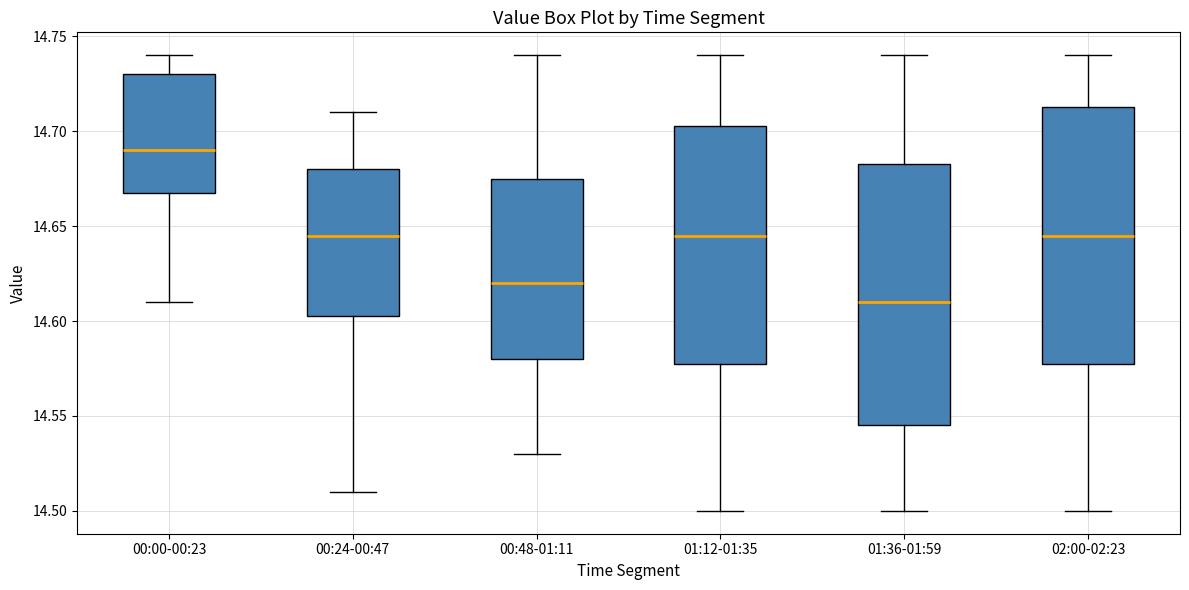

Reading left to right, read every box against the y-axis: the position of its median line, the range the box covers, and the ends of its whiskers. The values are not printed on the chart, so give them approximately, as read against the axis.

00:00-00:23: median 14.690, box 14.670 to 14.730, whiskers 14.610 to 14.740
00:24-00:47: median 14.645, box 14.605 to 14.680, whiskers 14.510 to 14.710
00:48-01:11: median 14.620, box 14.580 to 14.675, whiskers 14.530 to 14.740
01:12-01:35: median 14.645, box 14.580 to 14.705, whiskers 14.500 to 14.740
01:36-01:59: median 14.610, box 14.545 to 14.685, whiskers 14.500 to 14.740
02:00-02:23: median 14.645, box 14.580 to 14.715, whiskers 14.500 to 14.740